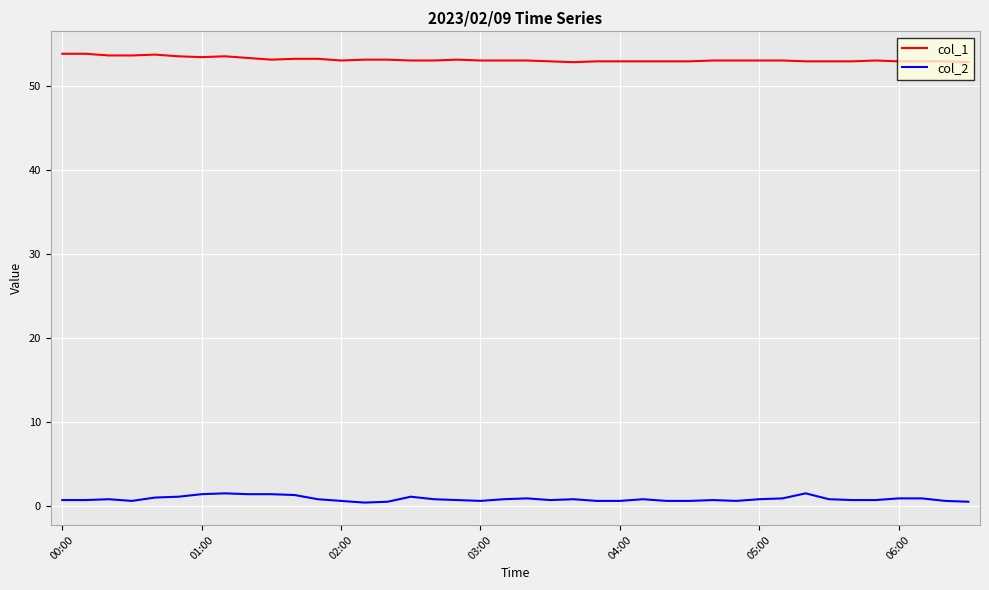

What is the maximum value for col_2?

1.5